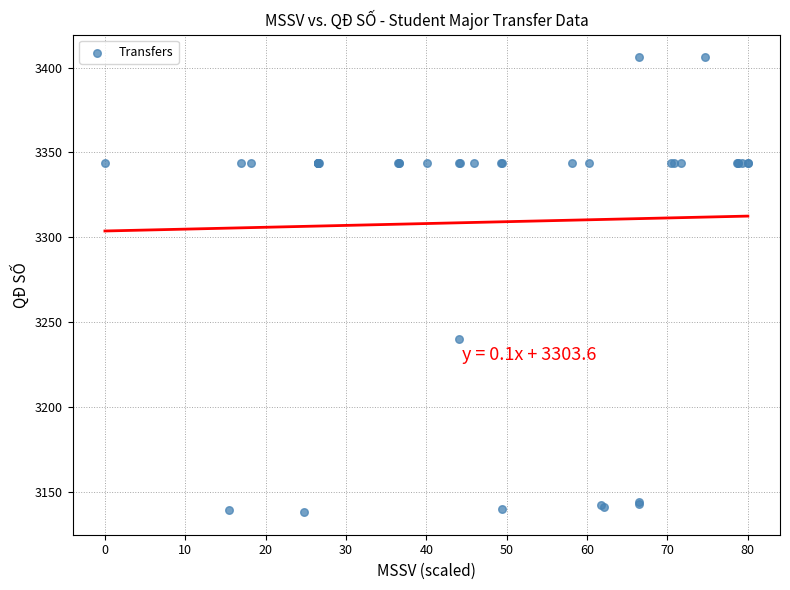

What Y value in the scatter plot is closest to 3272?

3240